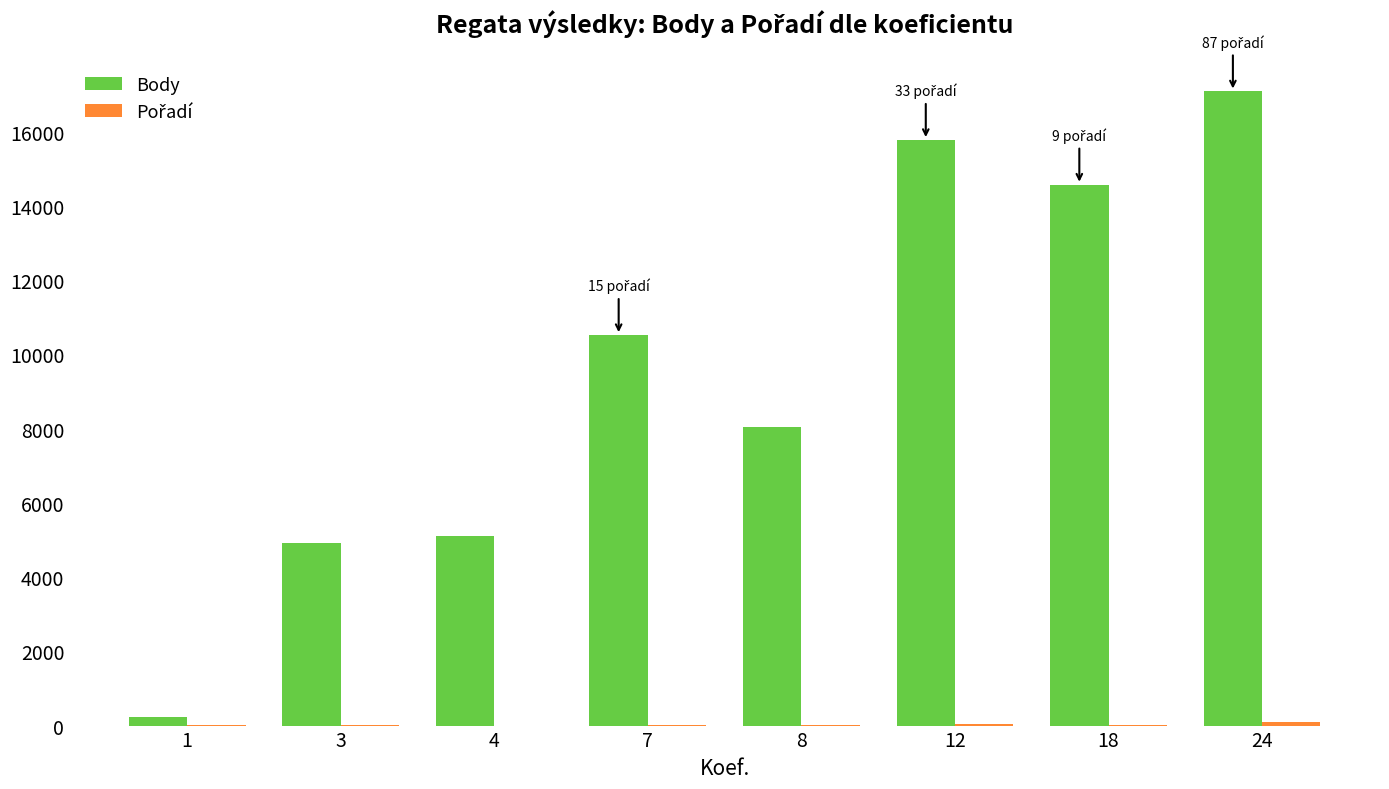

At which category is the sum across all series the highest?

24